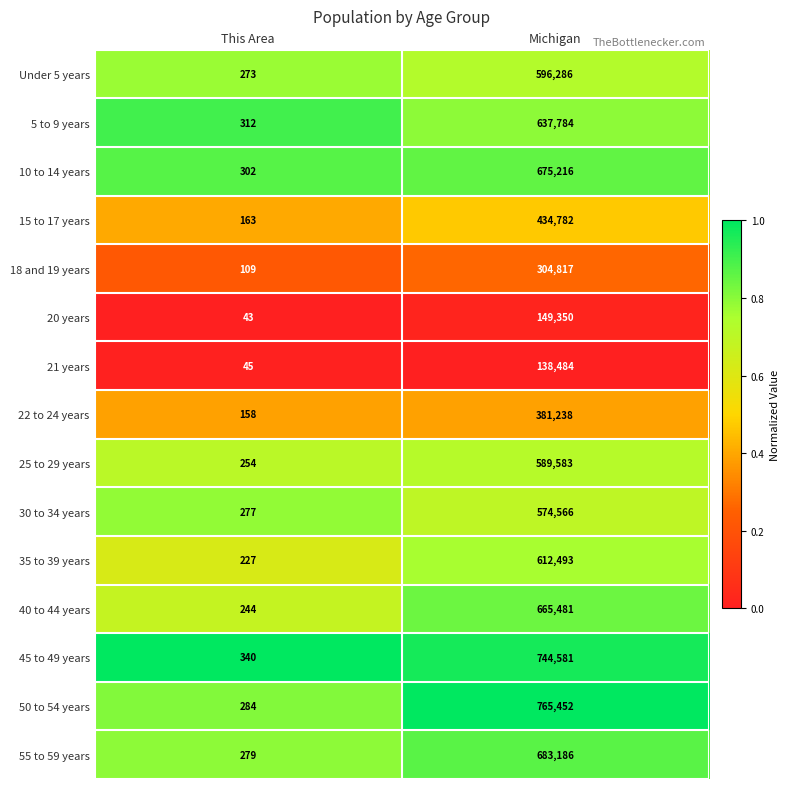

Which label corresponds to the largest value in the chart?

Michigan